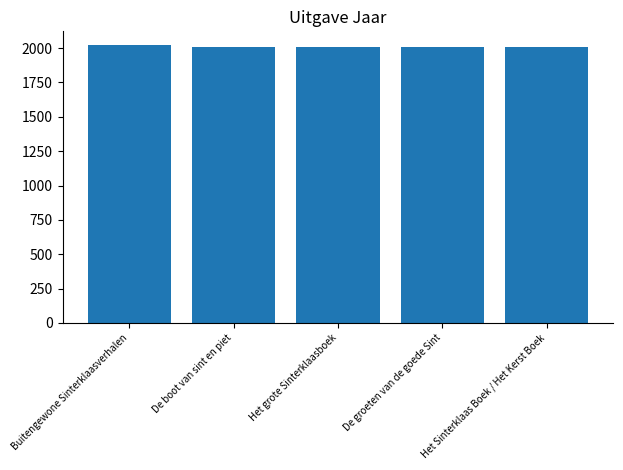

What is the minimum value shown in the chart?

2007